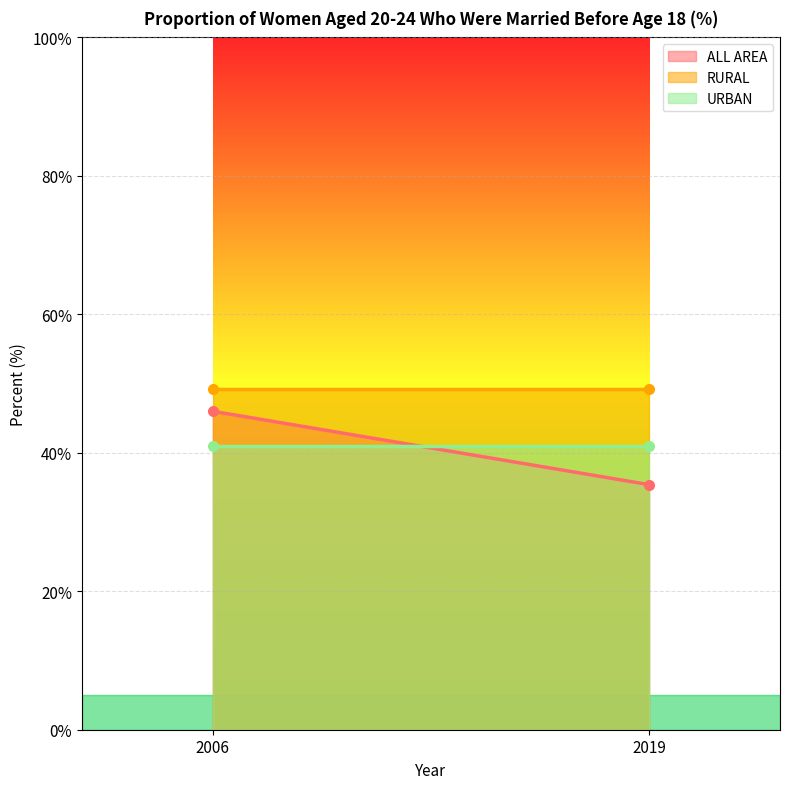

Reading right to left, what are all the values shown in this chart?

ALL AREA: 35.4	46.0
RURAL: 49.2	49.2
URBAN: 41.0	41.0